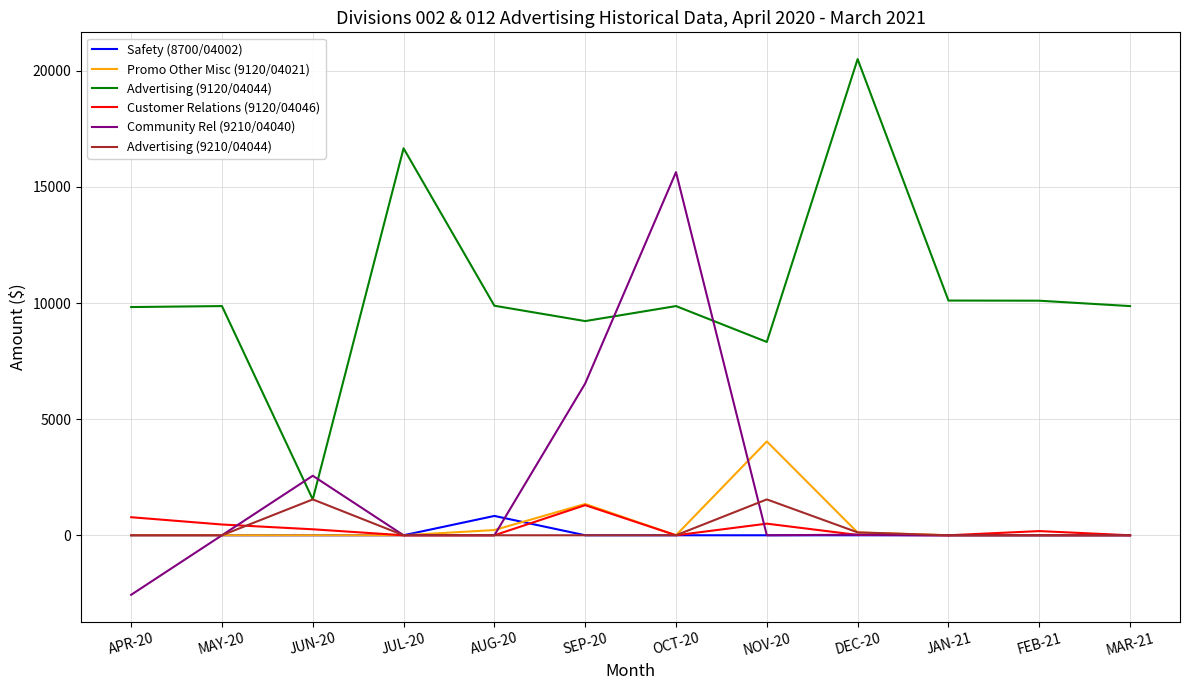

What is the smallest value displayed?

-2562.8